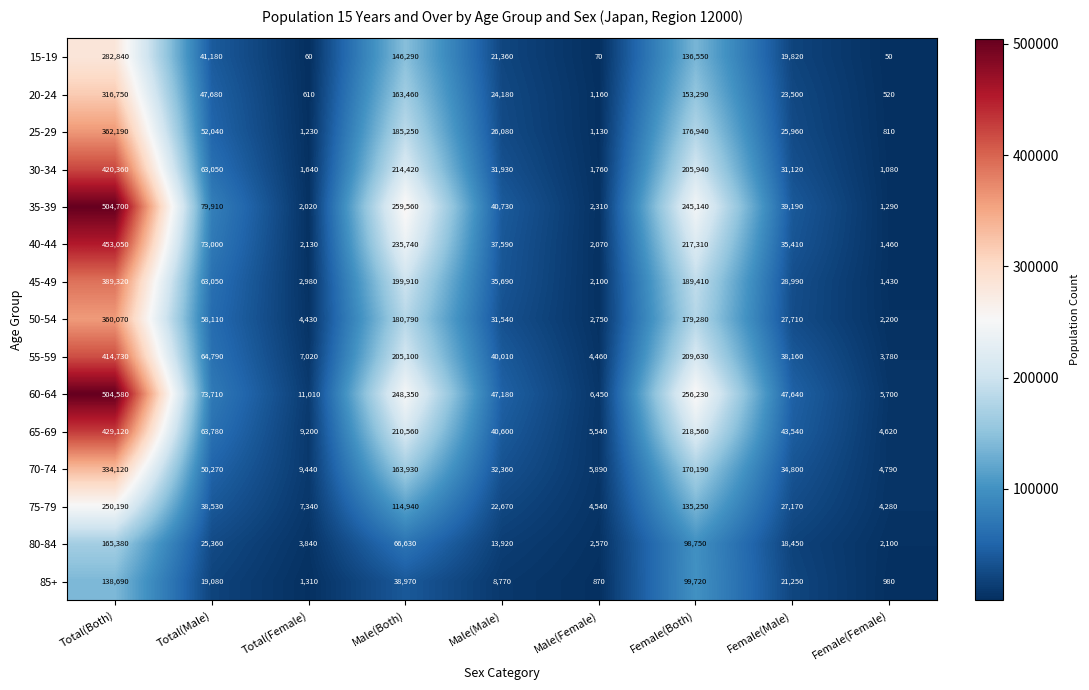

What is the total value across all series at Female(Both)?

2692190